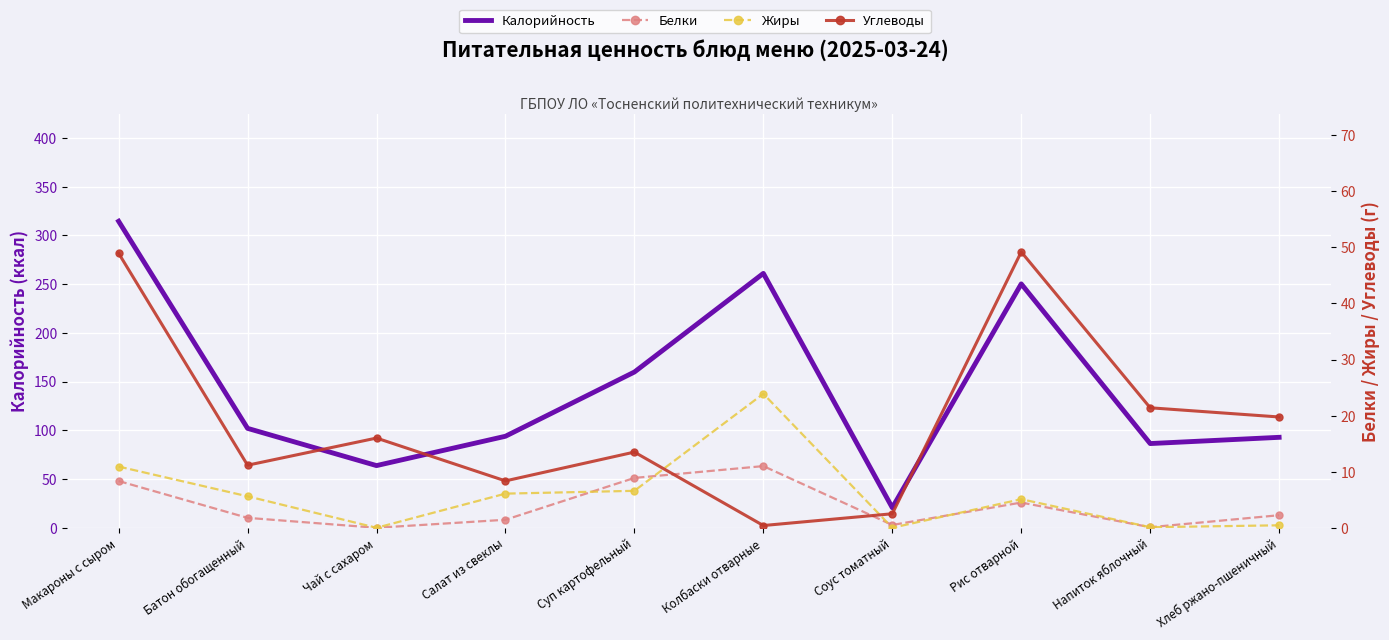

What is the difference between the second highest and second lowest values in the Жиры series?

10.9